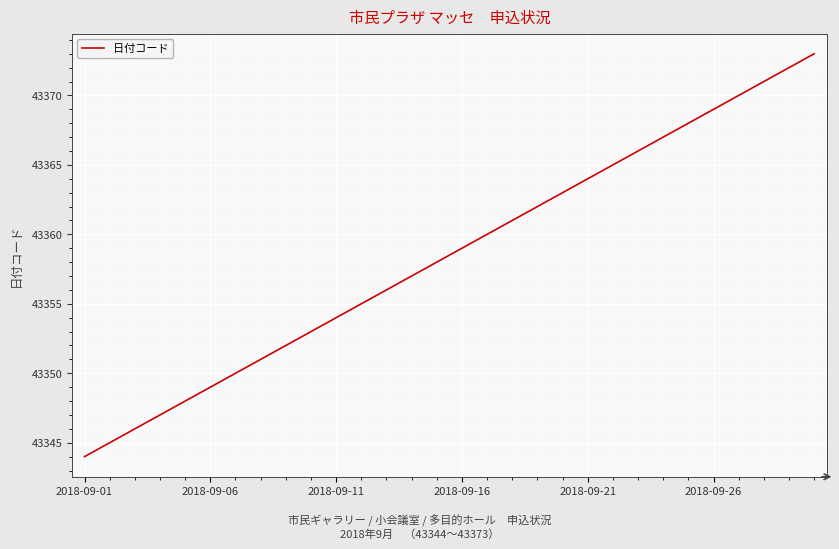

What is the difference between the maximum and minimum values?

29